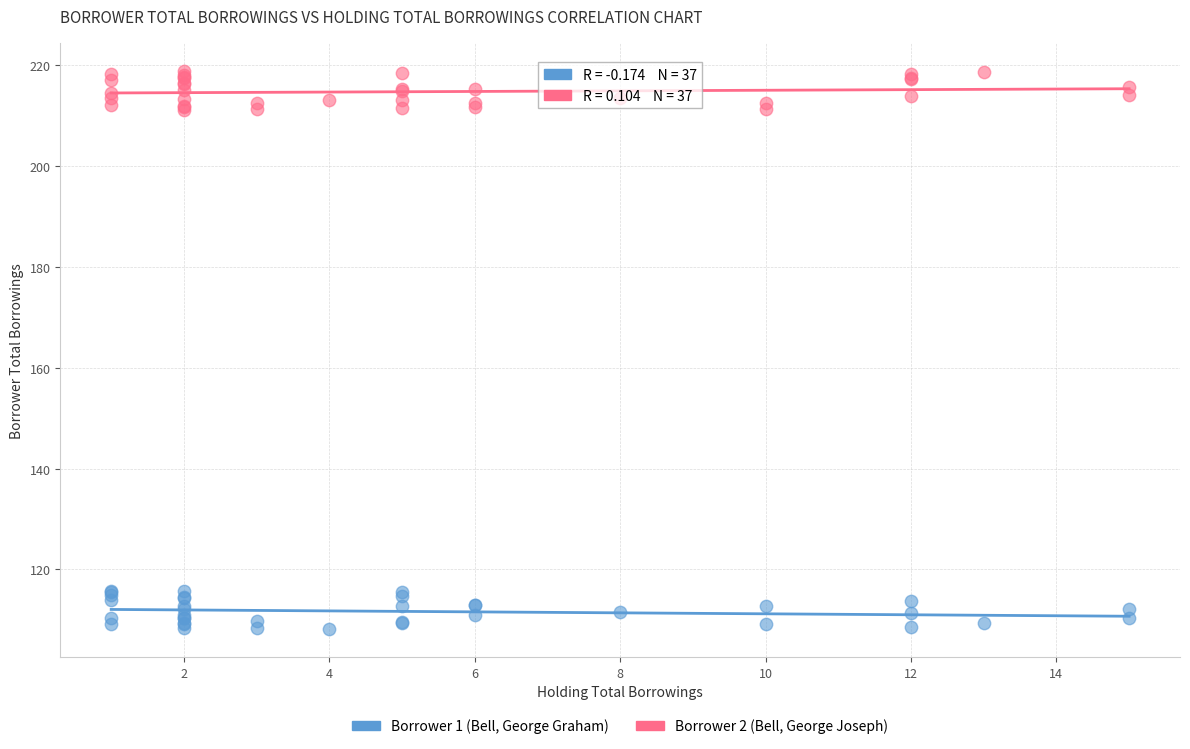

Which series reaches the maximum Y coordinate?

Borrower 2 (Bell, George Joseph)